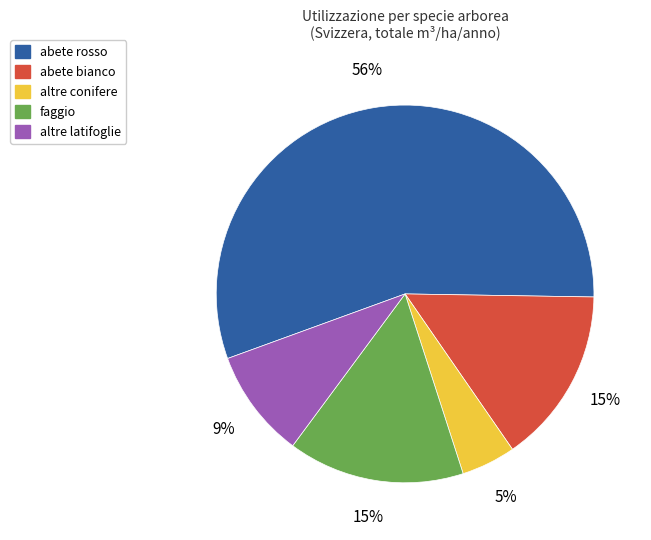

Which category accounts for the majority?

abete rosso